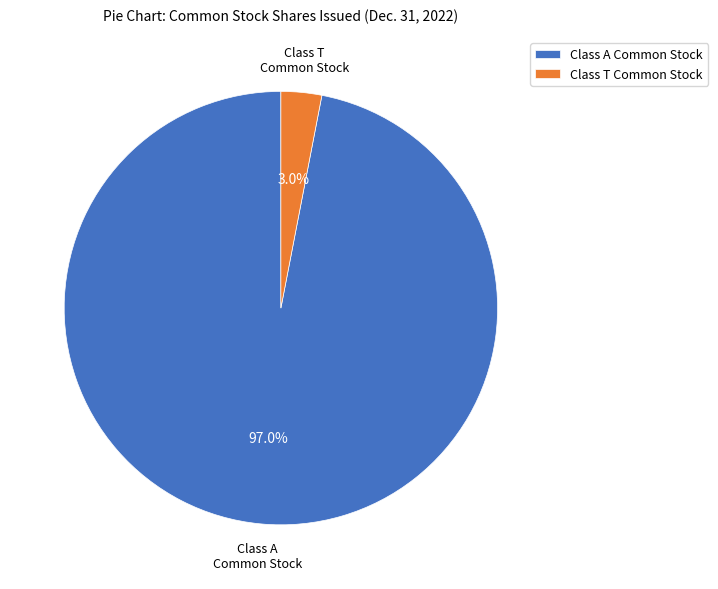

To the nearest percent, what is the average slice percentage?

50%